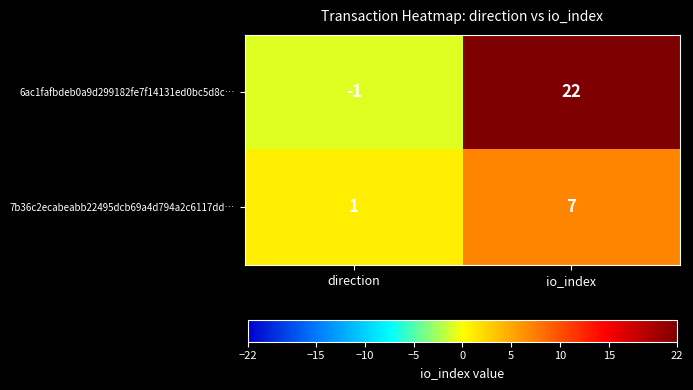

Which series changed the most between direction and io_index?

6ac1fafbdeb0a9d299182fe7f14131ed0bc5d8c…